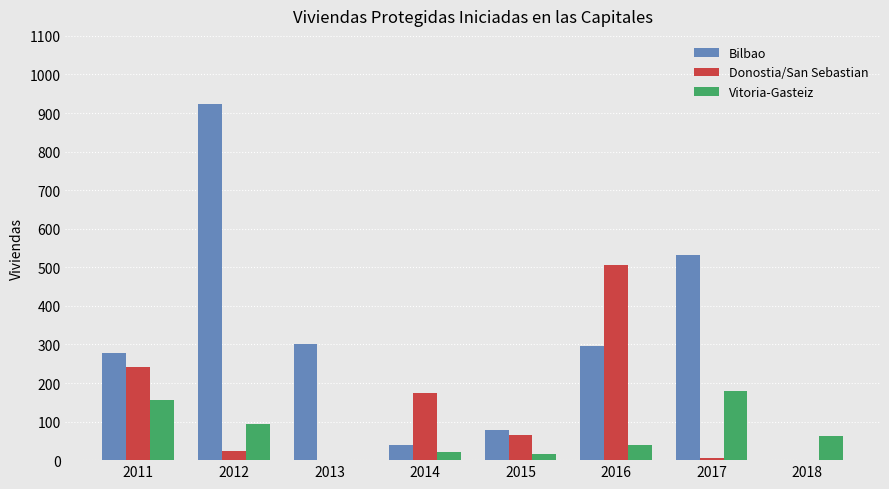

What is the highest value of the Bilbao series?

924